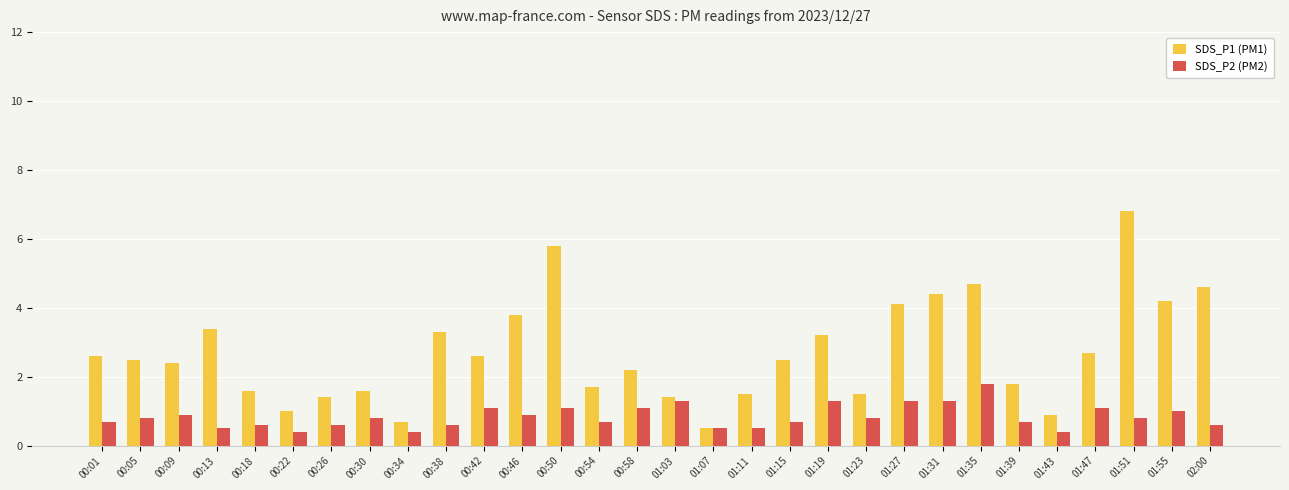

What are all the series names shown in the legend?

SDS_P1 (PM1), SDS_P2 (PM2)